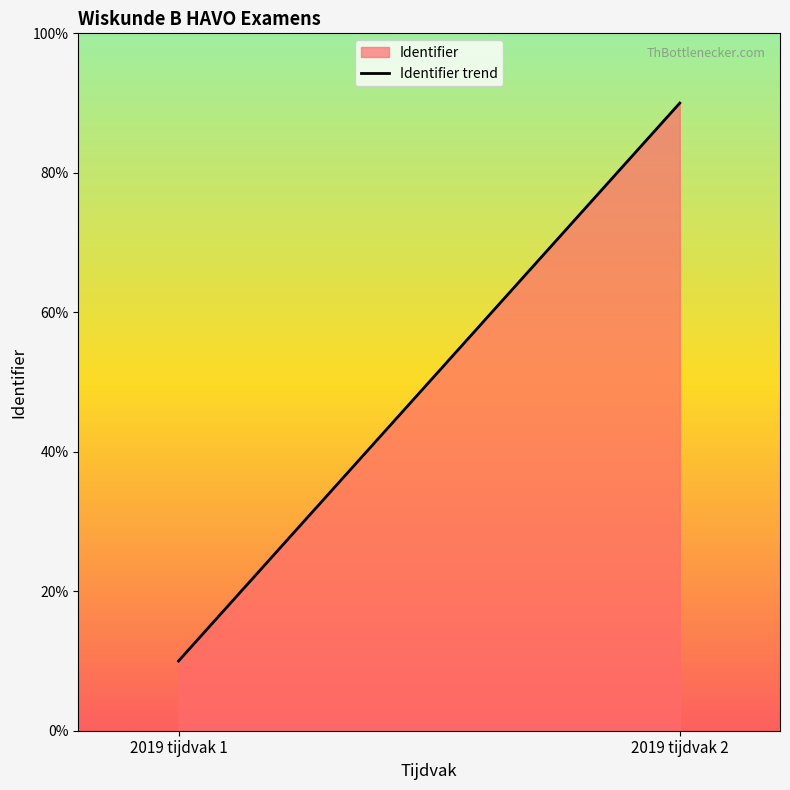

List the labels in order of value, largest first.

2019 tijdvak 2, 2019 tijdvak 1